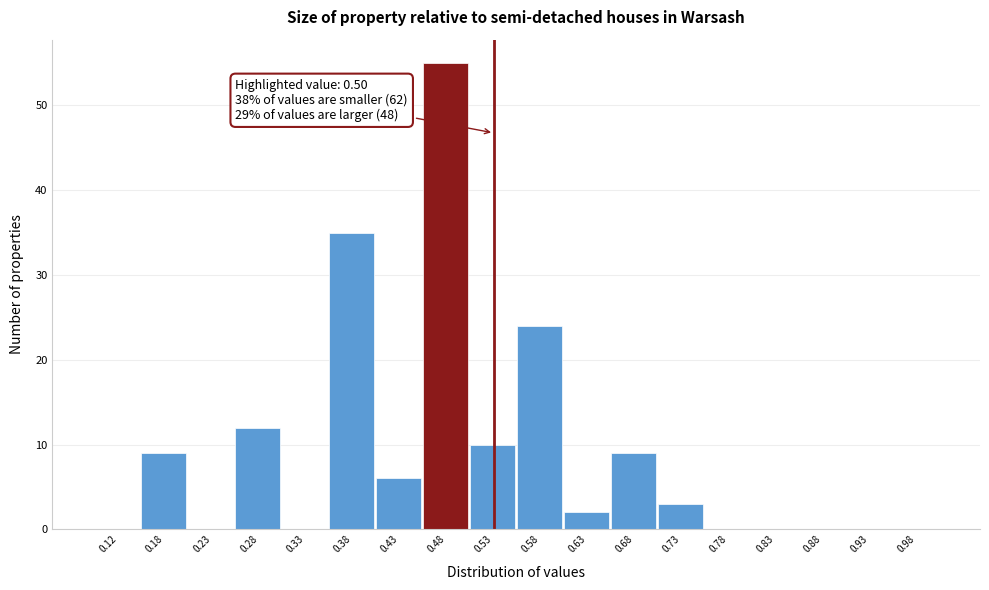

Over which range of the x-axis is the bar tallest?

0.45 to 0.50